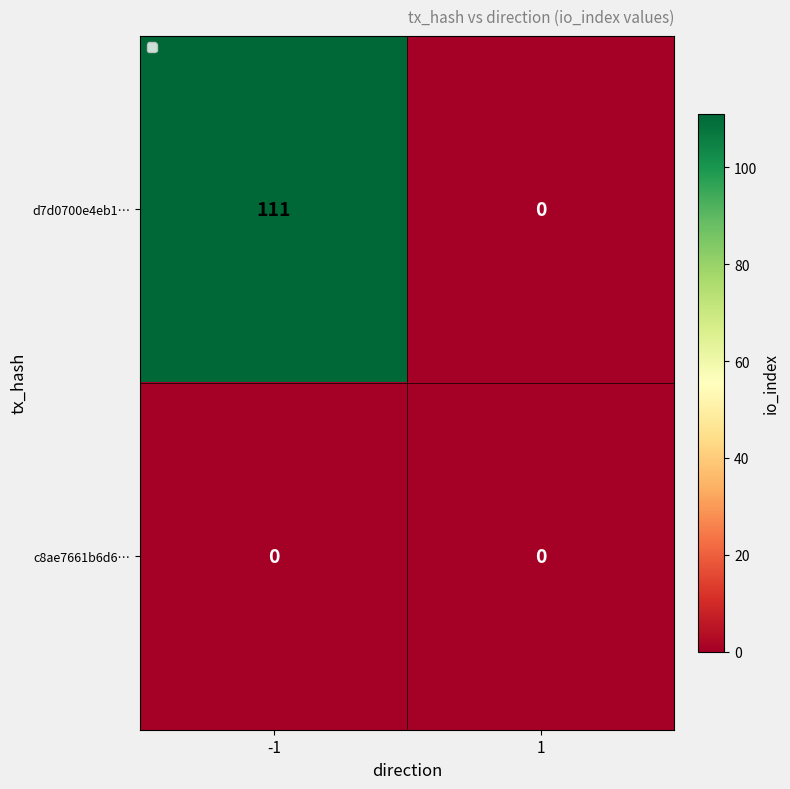

What value does the d7d0700e4eb1… series have at -1, to the nearest 5?

110